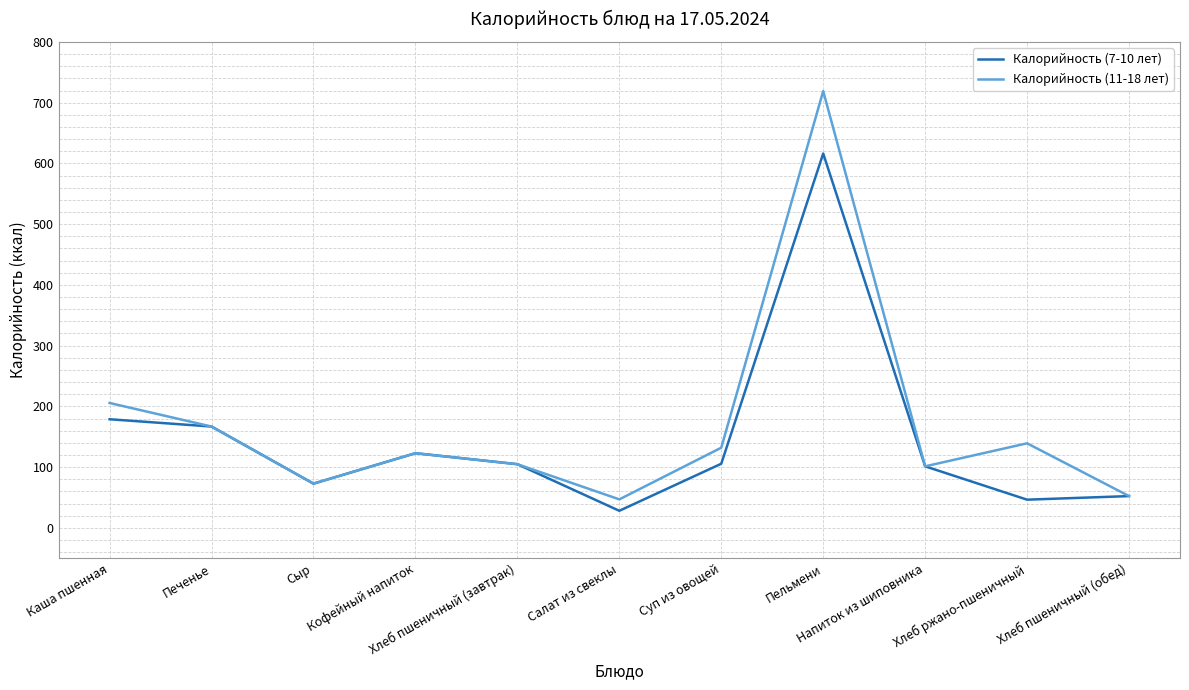

What is the maximum value shown in the chart?

719.0